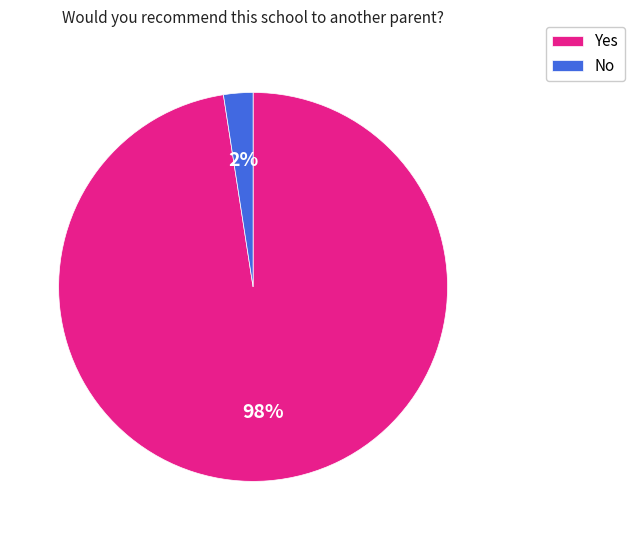

Which slice represents more than half of the pie?

Yes